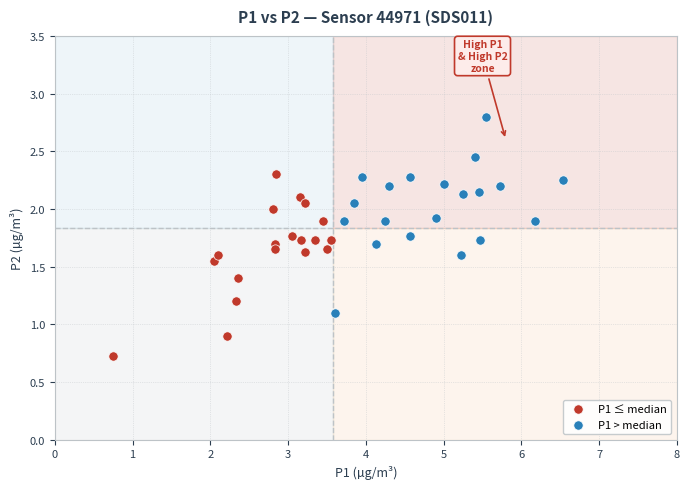

Which series contains the highest Y value?

P1 > median